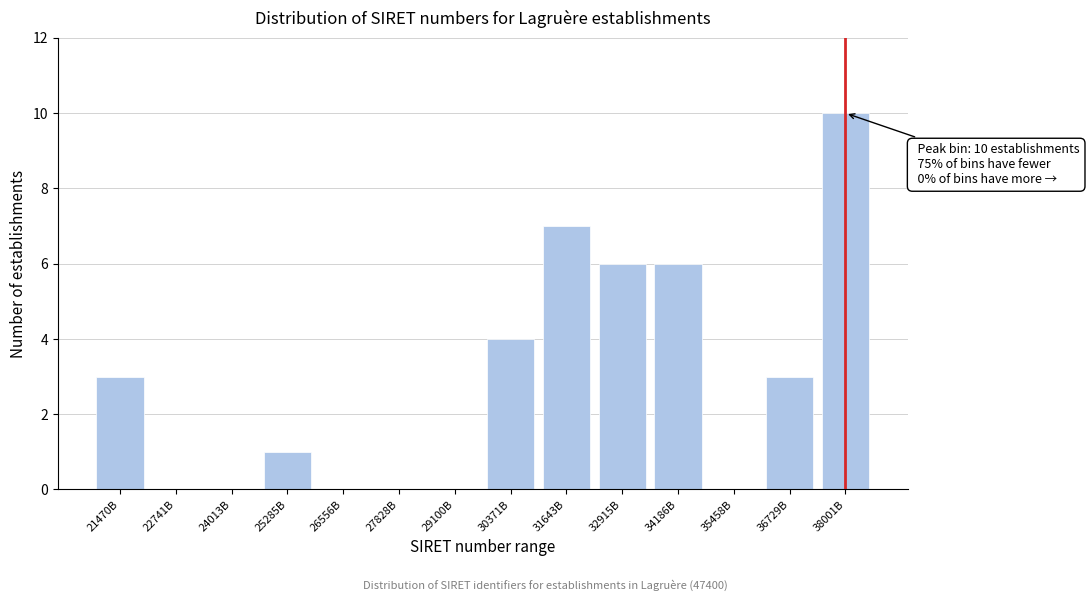

Reading right to left, transcribe all the data shown in this chart.

38001B=10	36729B=3	35458B=0	34186B=6	32915B=6	31643B=7	30371B=4	29100B=0	27828B=0	26556B=0	25285B=1	24013B=0	22741B=0	21470B=3